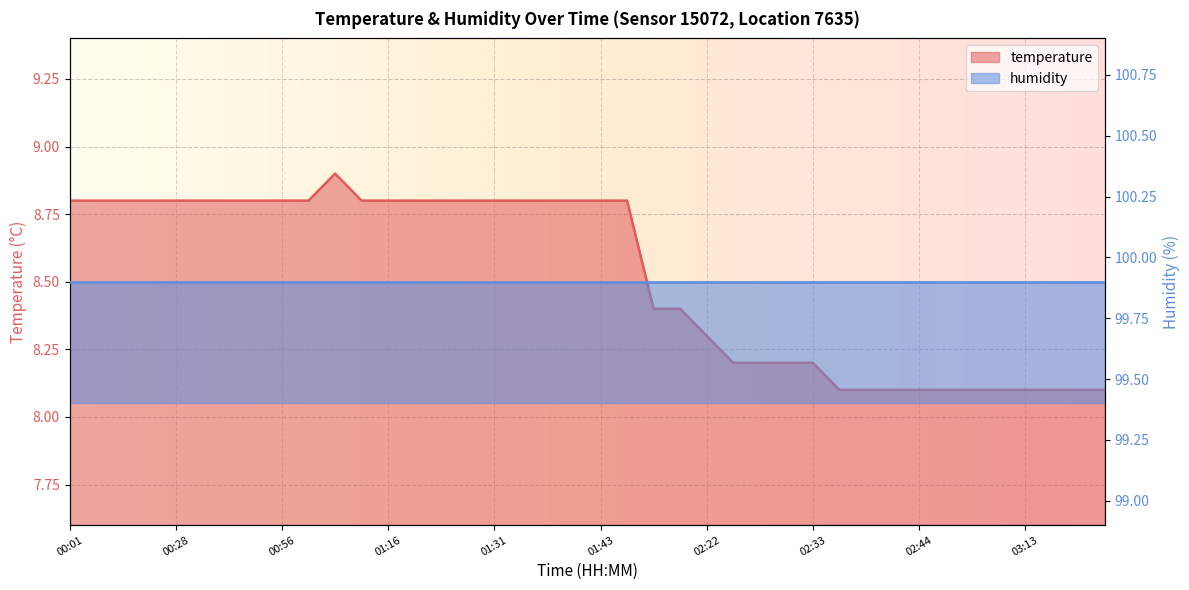

Approximately how many times larger is the value at 00:37 compared to 00:56?

1.0